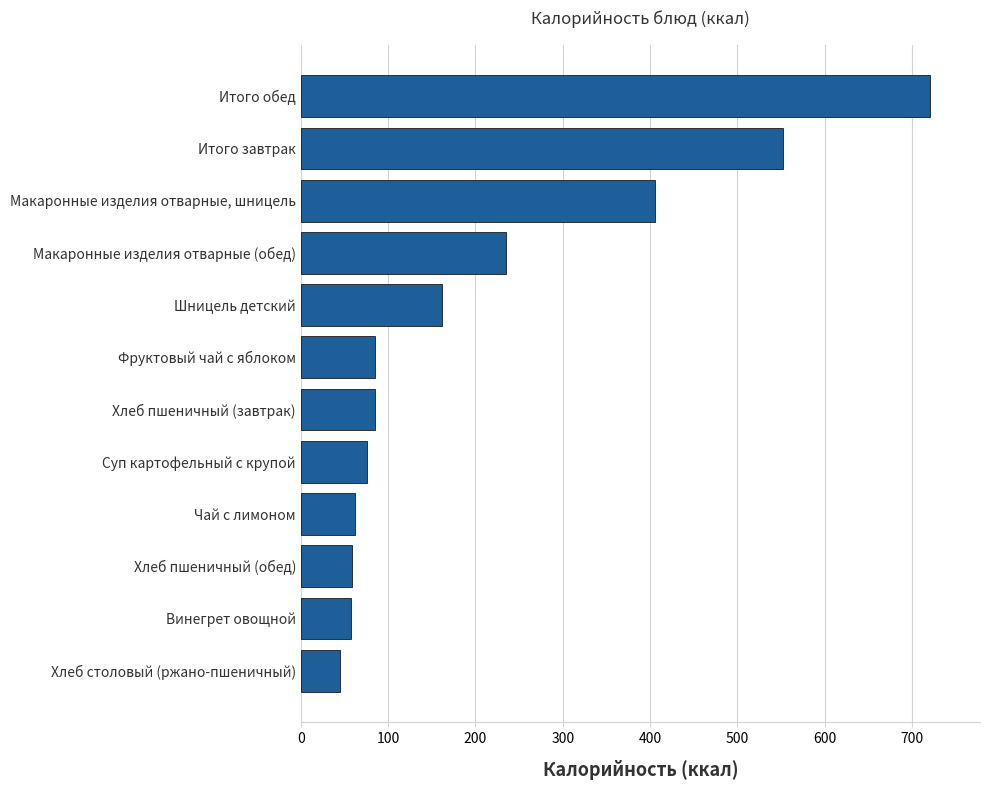

What is the difference between the maximum and minimum values?

674.9